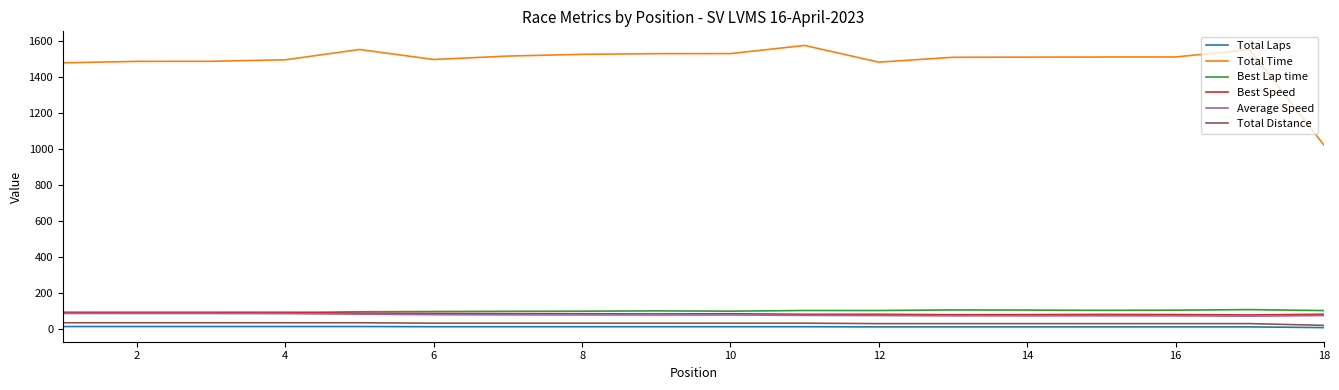

Is this an area chart (filled region under the line)?

No